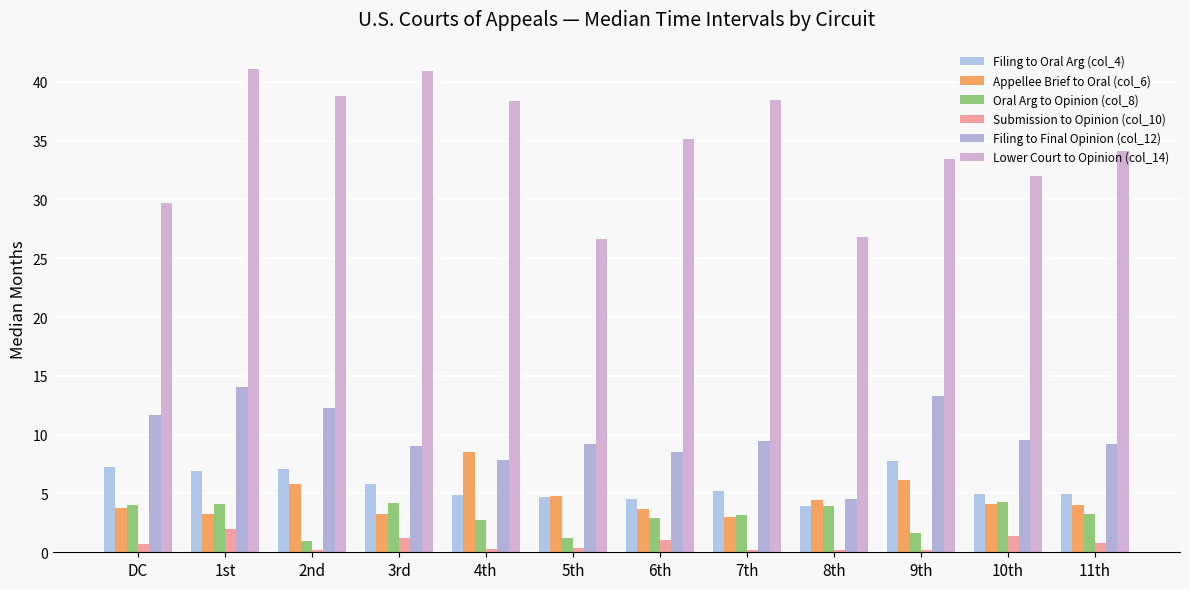

How many groups of bars are there?

12